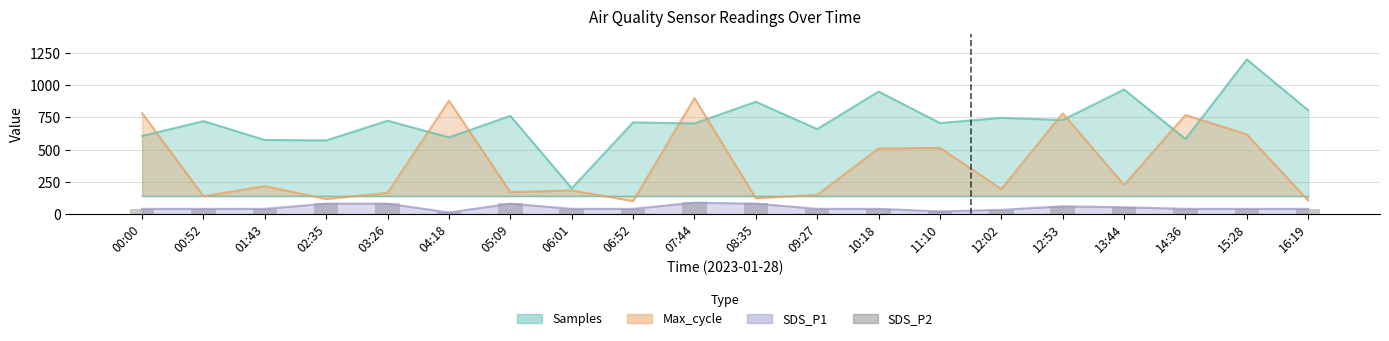

Where is the data nearest to the value 52?

13:44